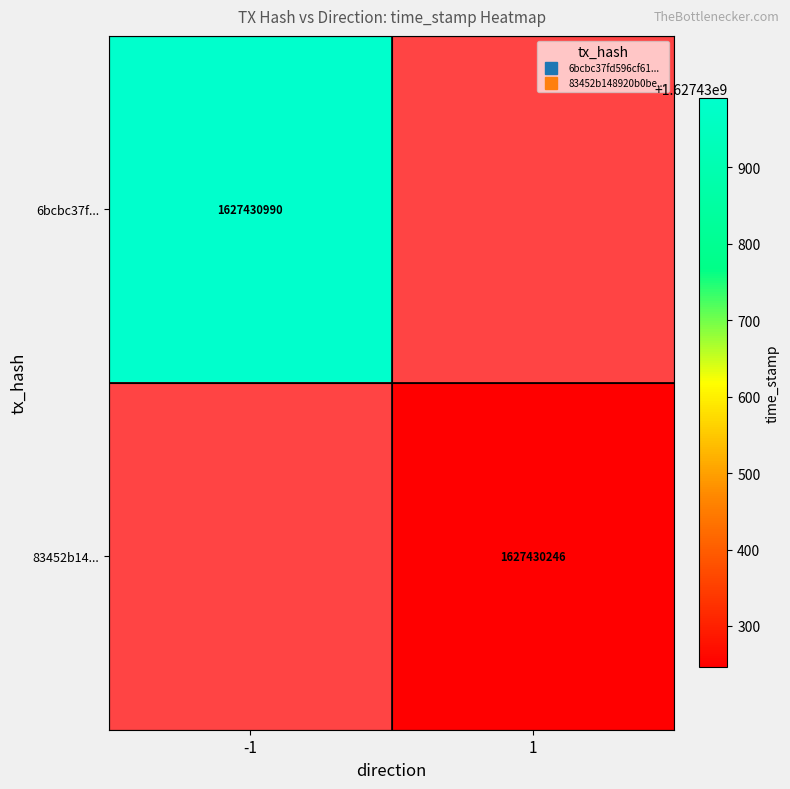

What is the sum of the 83452b148920b0bed6c8a7fcbf0964543c51f0c values at 0 and 1?

1627430247